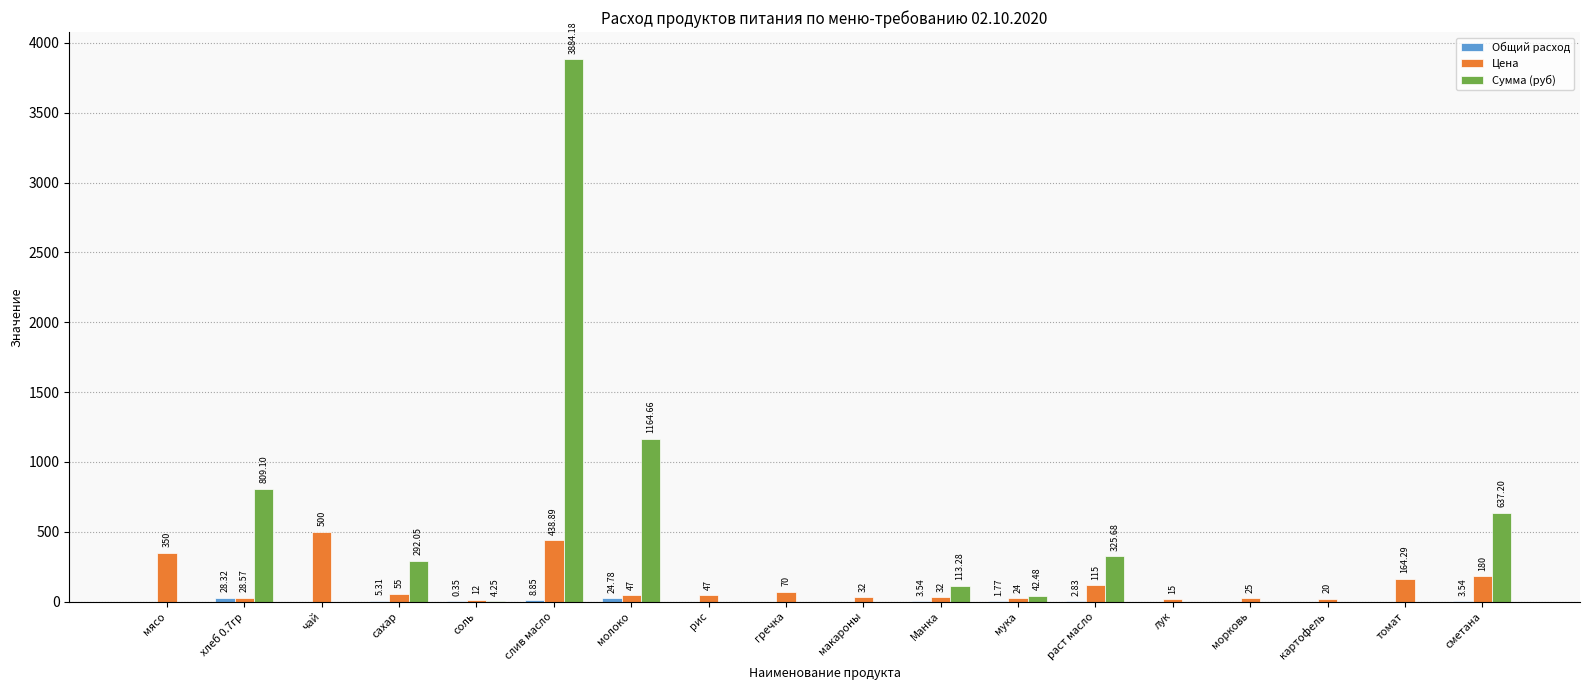

Between чай and раст масло, which series saw the biggest shift?

Цена